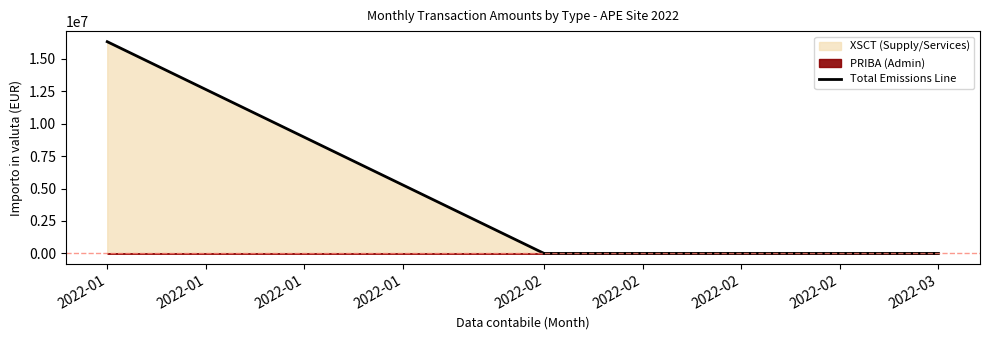

What is the maximum value shown in the chart?

16331084.0